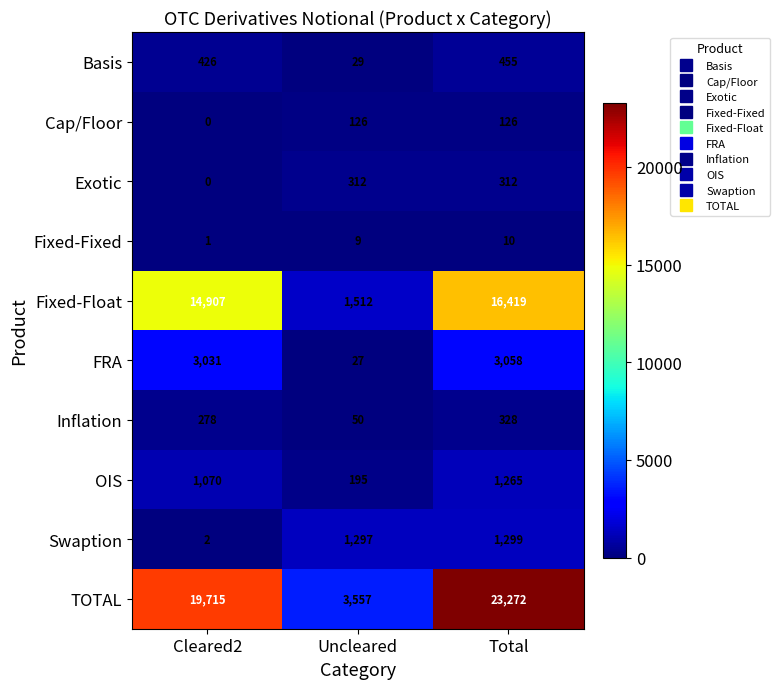

True or false: Basis has a value of 50 at Uncleared.

False